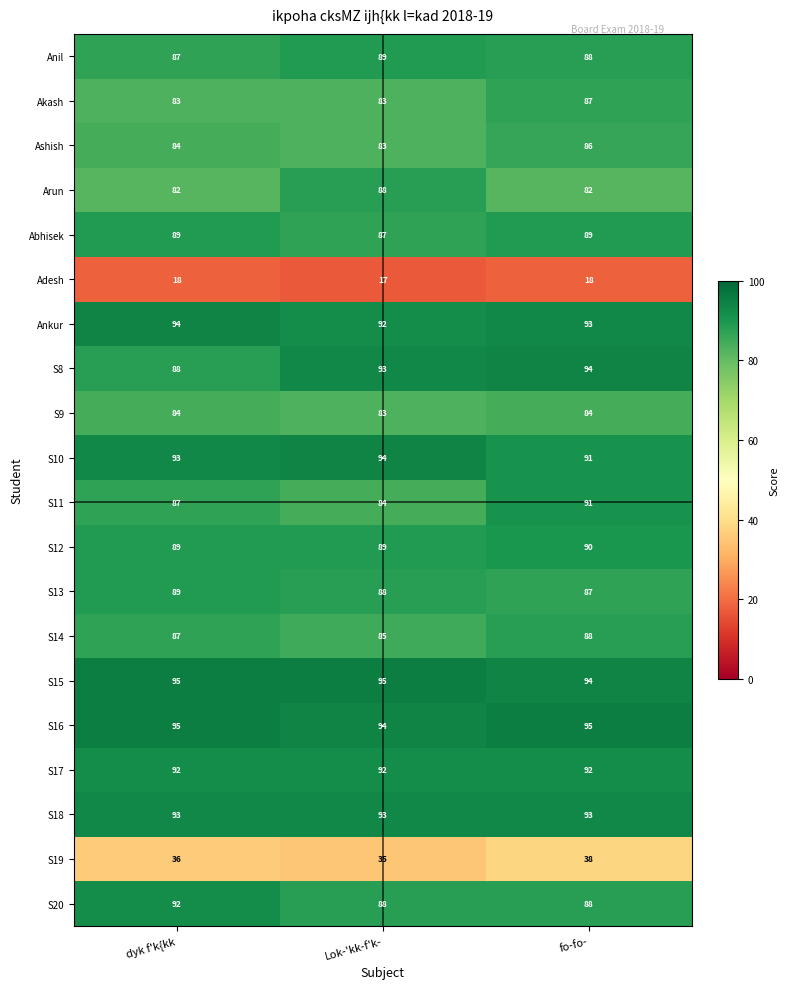

What is the spread (max minus min) of values at Lok-'kk-f'k-?

78